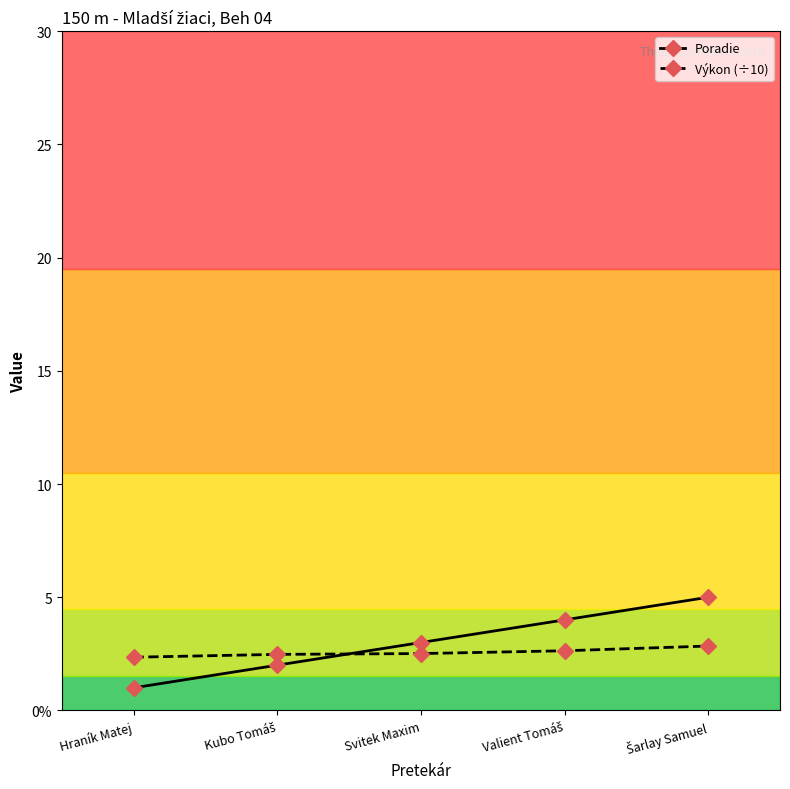

Where does the Poradie series first go above 3?

Valient Tomáš